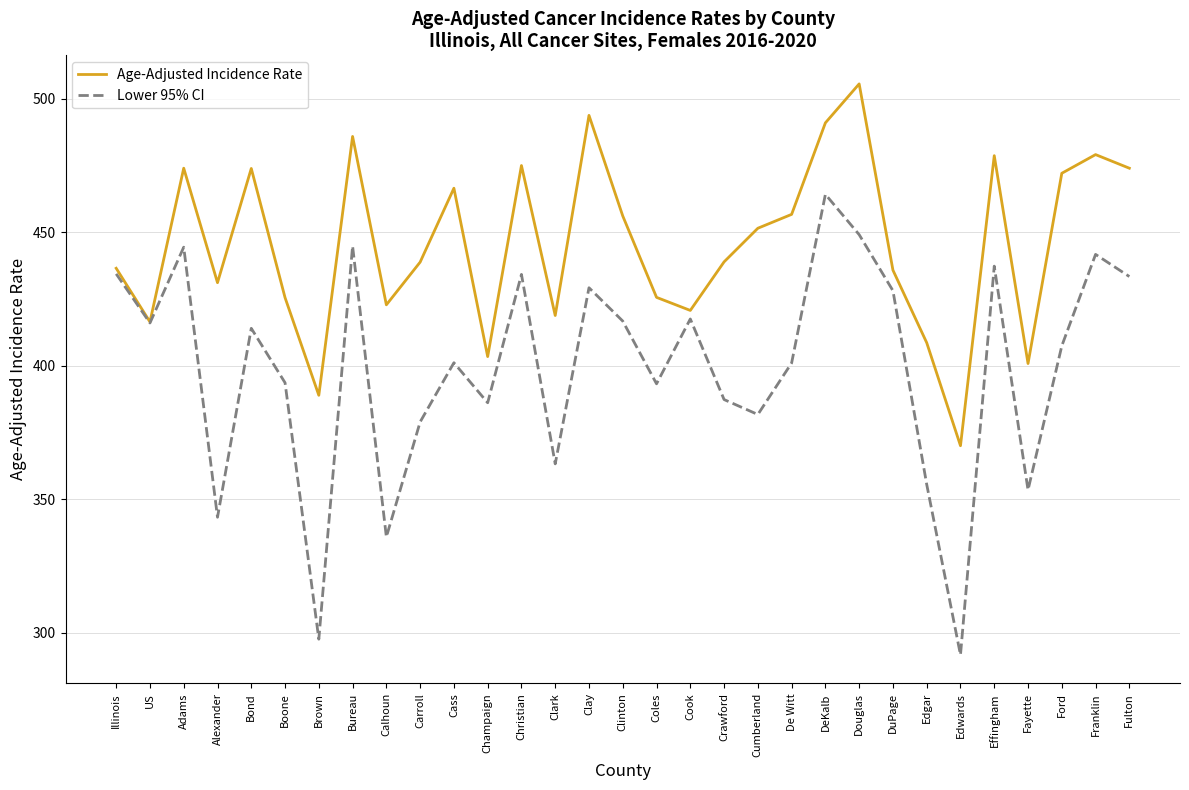

Which series has the widest spread of values?

Lower 95% CI